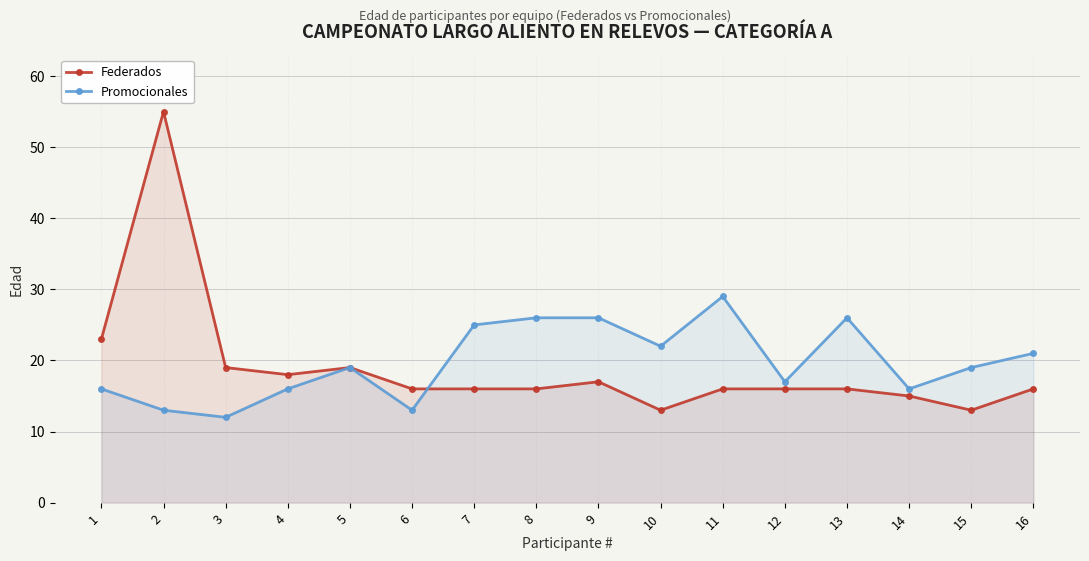

The Promocionales series shows 25 at 7. True or false?

True